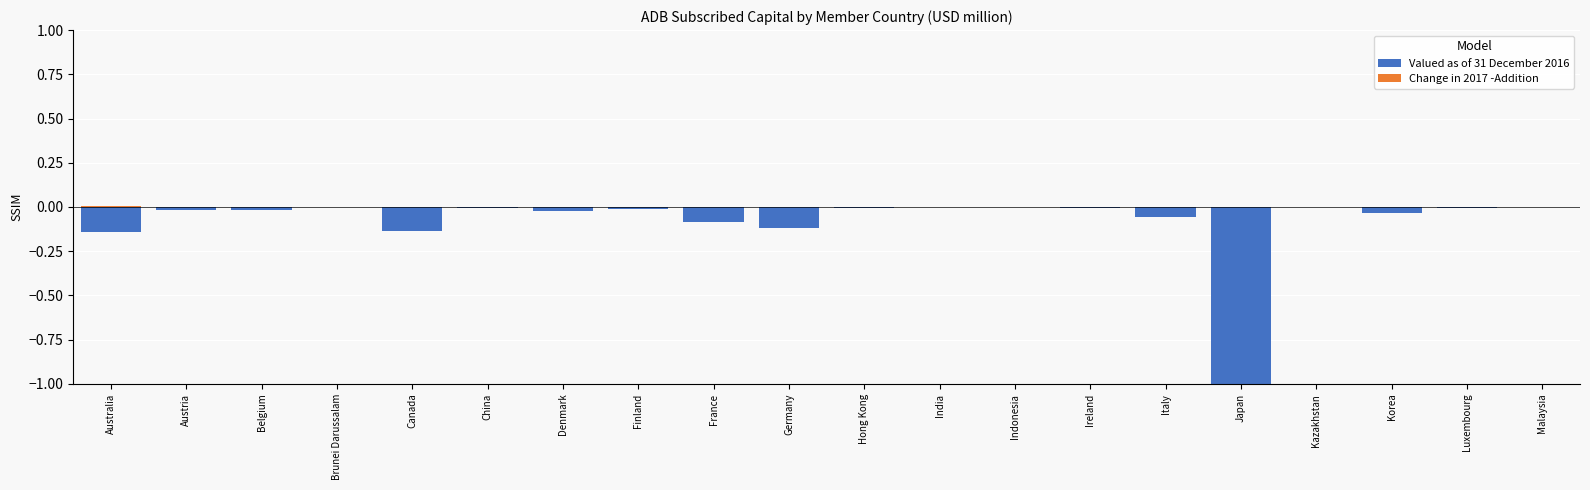

Rank the series by their average value, from lowest to highest.

Valued as of 31 December 2016, Change in 2017 -Addition